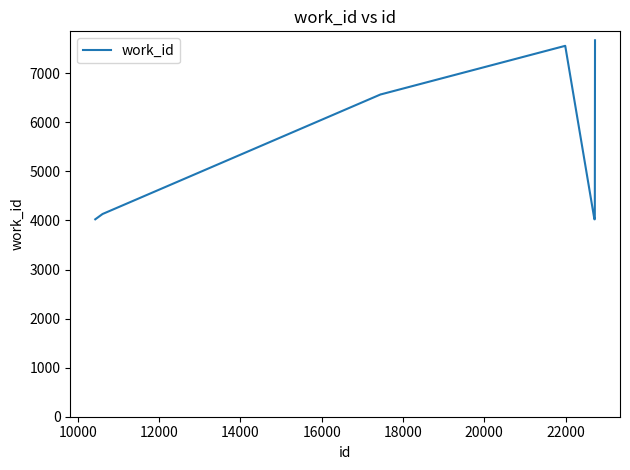

What is the smallest value displayed?

4024